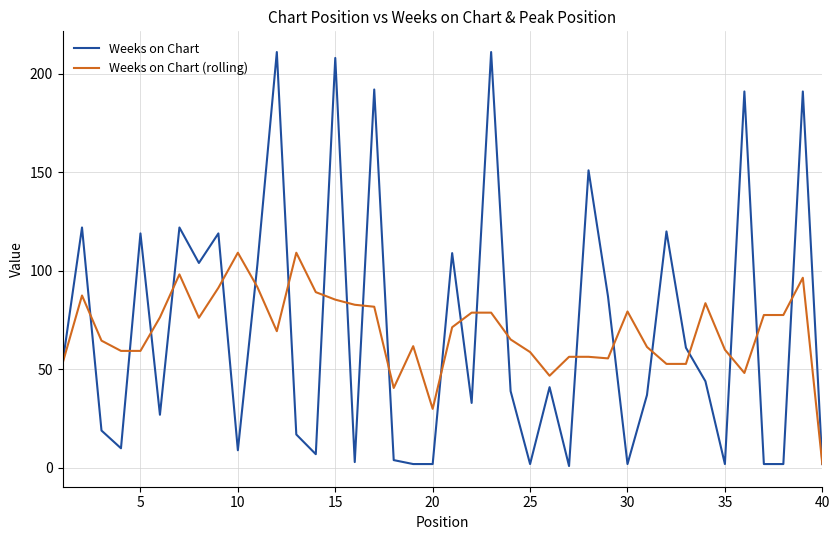

What are all the series names shown in the legend?

Weeks on Chart, Weeks on Chart (rolling)